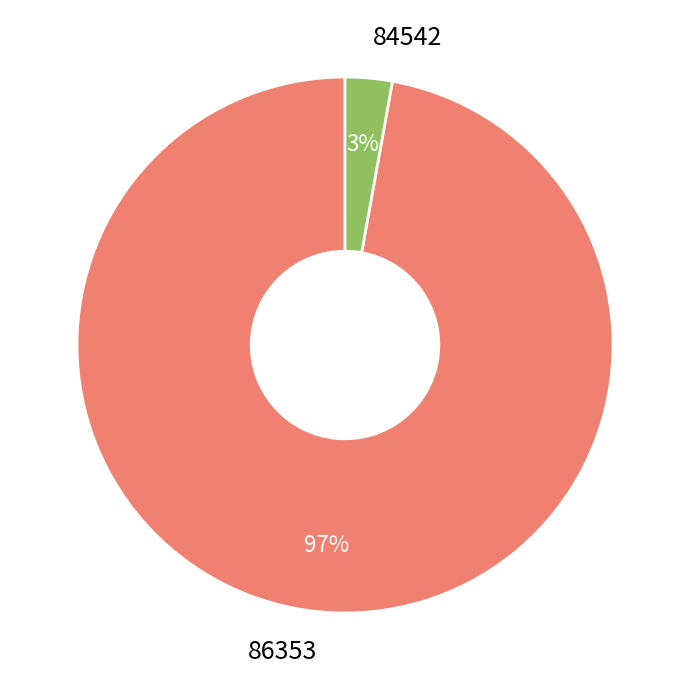

Which slice is the smallest?

84542